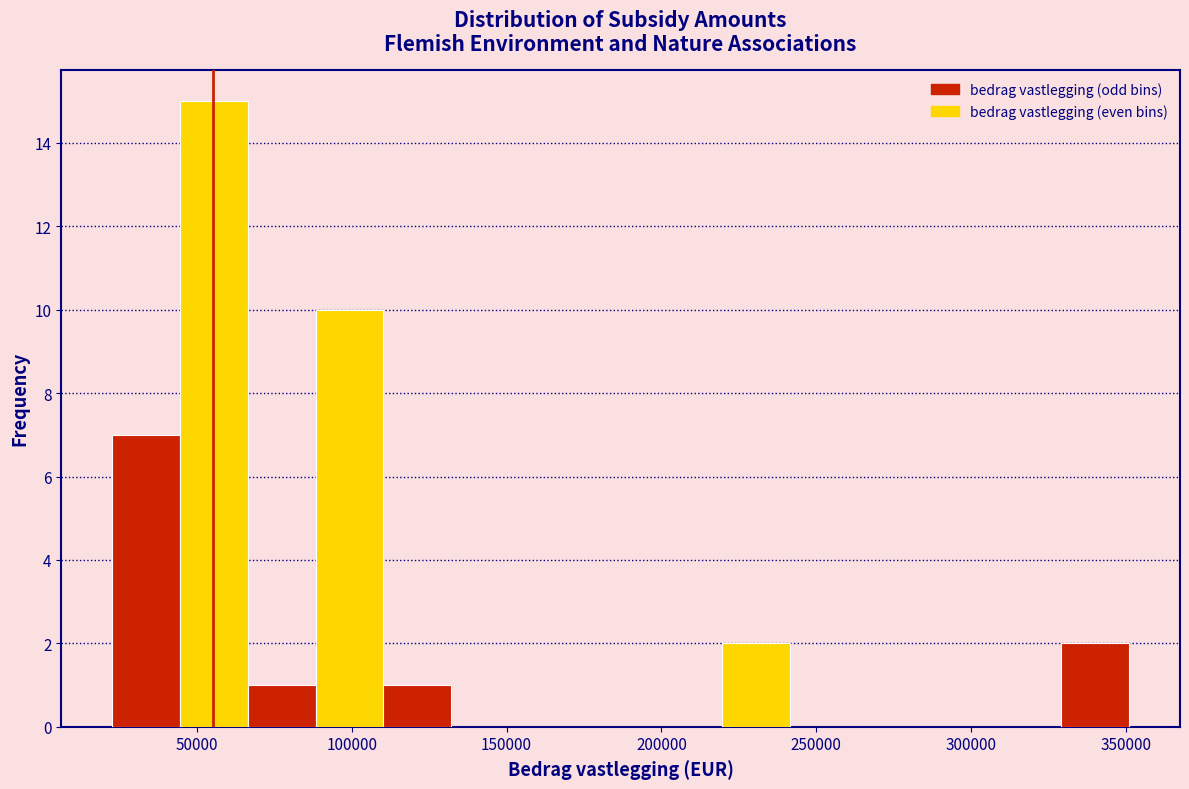

Reading left to right, transcribe this chart: for each bar, give the range it covers on the x-axis and its height. Neither the bar edges nor the heights are printed on the chart, so give them approximately, as read against the axes.

25000 to 45000: 7
45000 to 65000: 15
65000 to 90000: 1
90000 to 110000: 10
110000 to 130000: 1
130000 to 155000: 0
155000 to 175000: 0
175000 to 200000: 0
200000 to 220000: 0
220000 to 240000: 2
240000 to 265000: 0
265000 to 285000: 0
285000 to 305000: 0
305000 to 330000: 0
330000 to 350000: 2